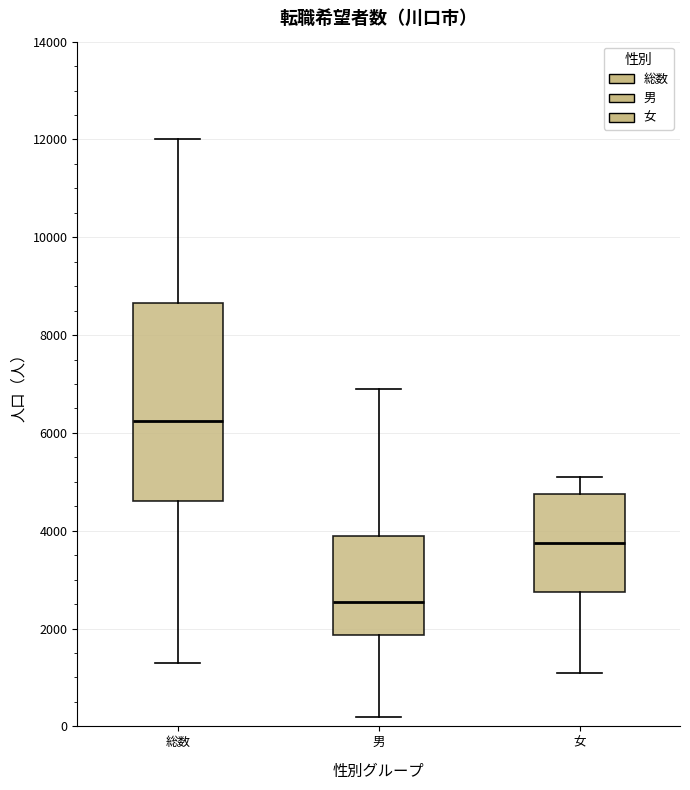

Comparing the boxes themselves (not the whiskers), which one is the tallest?

総数